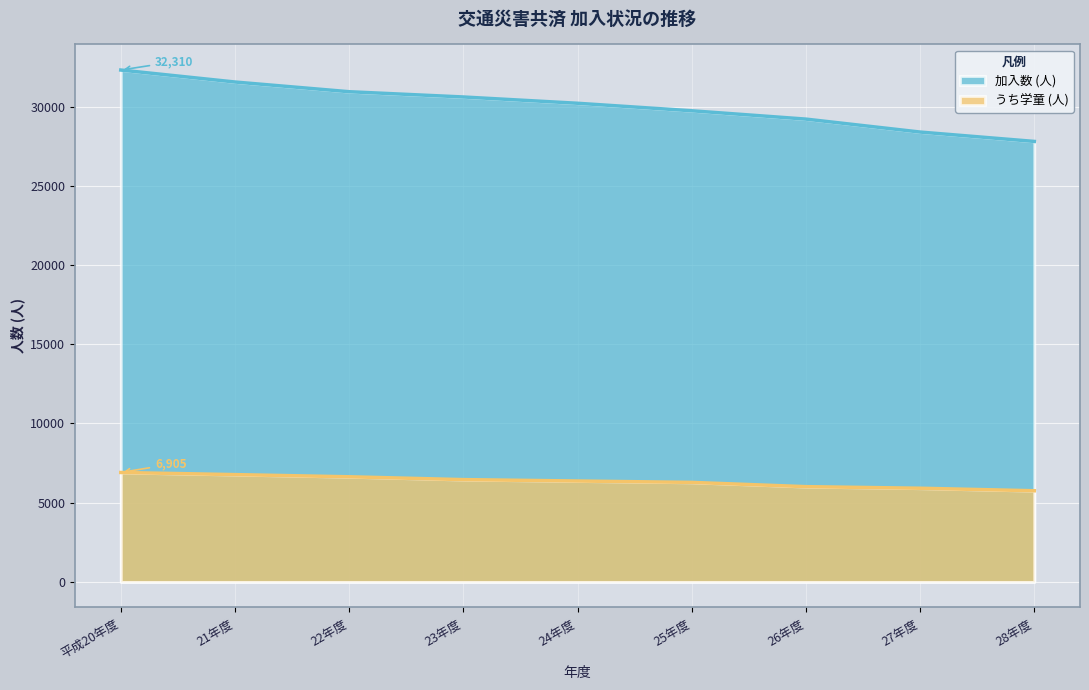

True or false: うち学童 (人) and 加入数 (人) cross at least once.

False